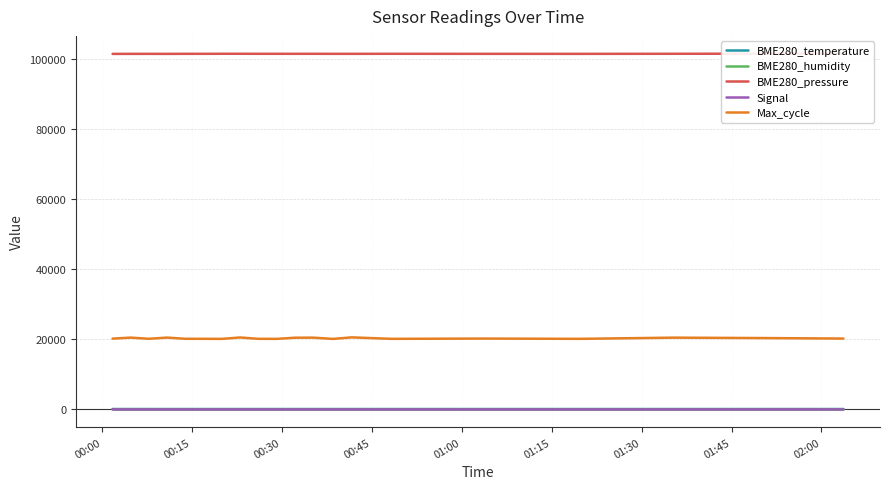

True or false: Max_cycle and Signal intersect in this chart.

False